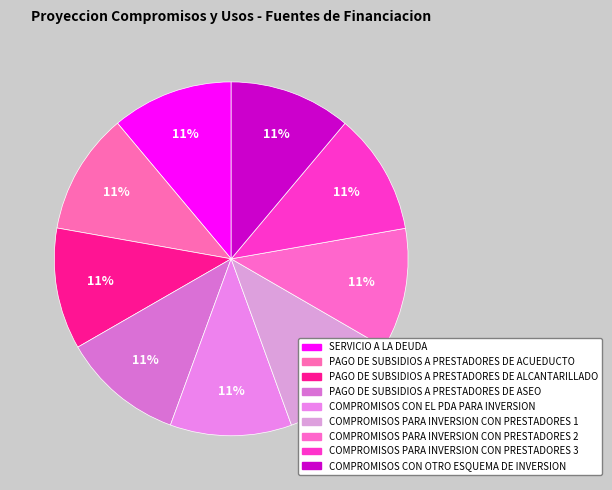

Do COMPROMISOS PARA INVERSION CON PRESTADORES 2 and PAGO DE SUBSIDIOS A PRESTADORES DE ALCANTARILLADO together represent more than half of the pie?

No